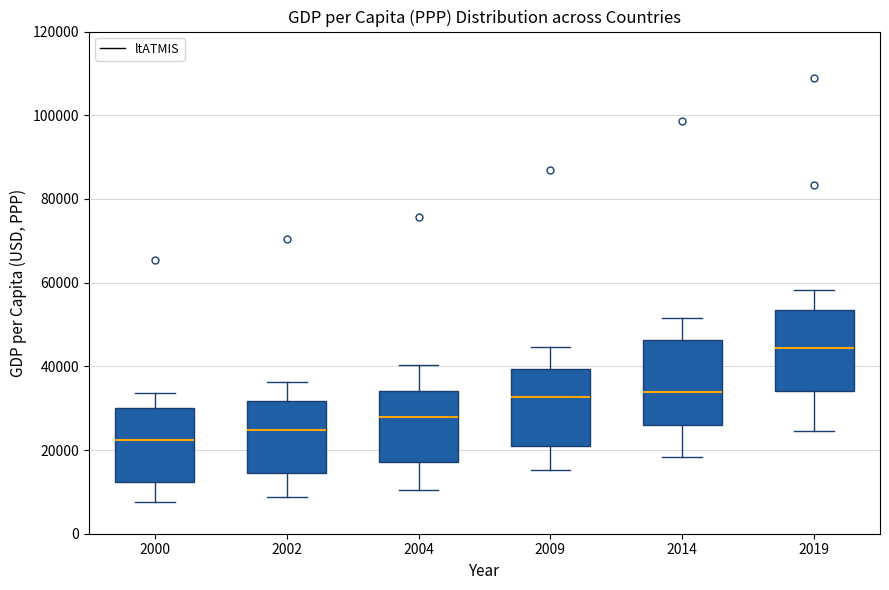

Reading left to right, transcribe this box plot: for each box, give where its median line is, the range the box spans, and where its two whiskers end, as read against the y-axis. The values are not printed on the chart, so give them approximately, as read against the axis.

2000: median 22000, box 12000 to 30000, whiskers 8000 to 34000
2002: median 24000, box 14000 to 32000, whiskers 8000 to 36000
2004: median 28000, box 18000 to 34000, whiskers 10000 to 40000
2009: median 32000, box 20000 to 40000, whiskers 16000 to 44000
2014: median 34000, box 26000 to 46000, whiskers 18000 to 52000
2019: median 44000, box 34000 to 54000, whiskers 24000 to 58000